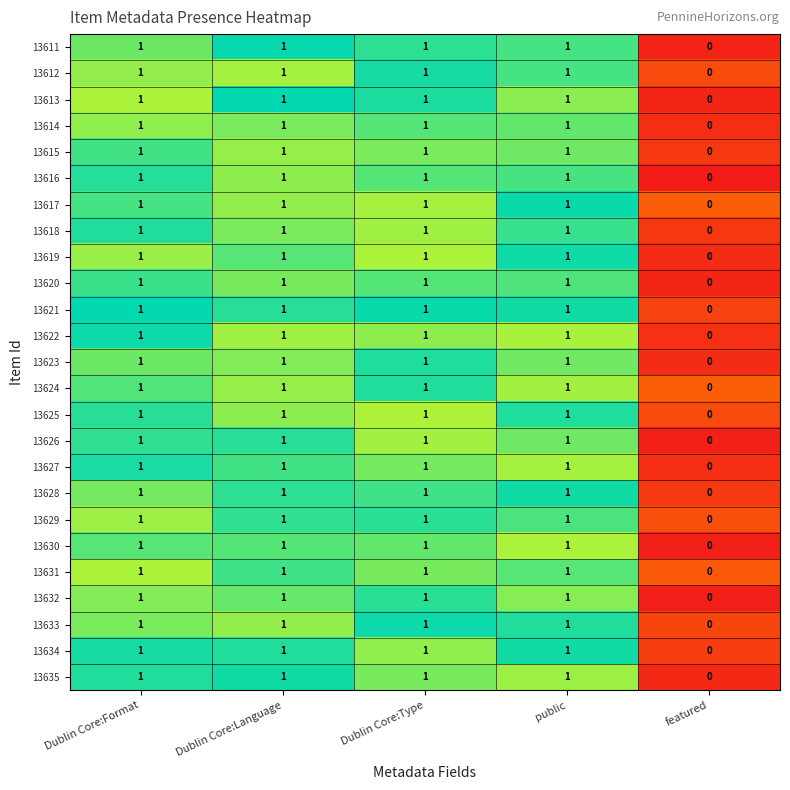

What is the sum of all 13624 values?

4